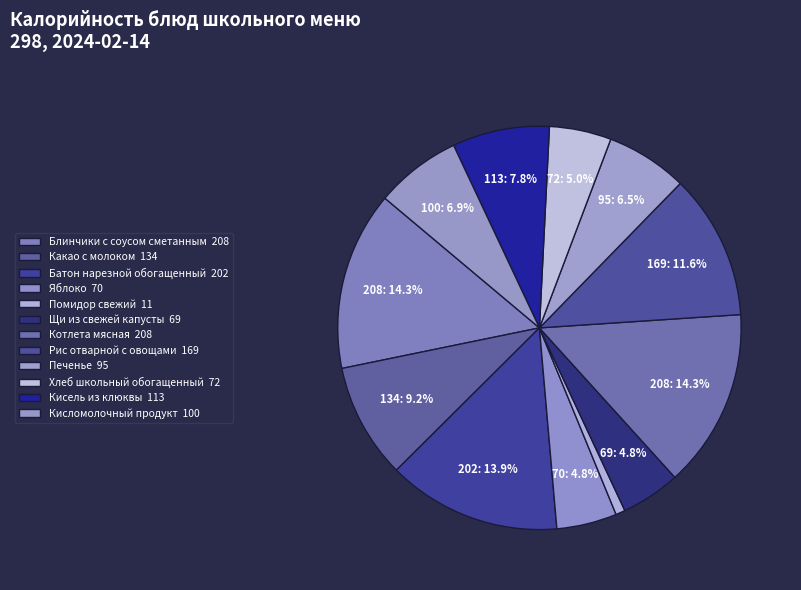

What is the total percentage of Блинчики с соусом сметанным and Рис отварной с овощами?

26.0%